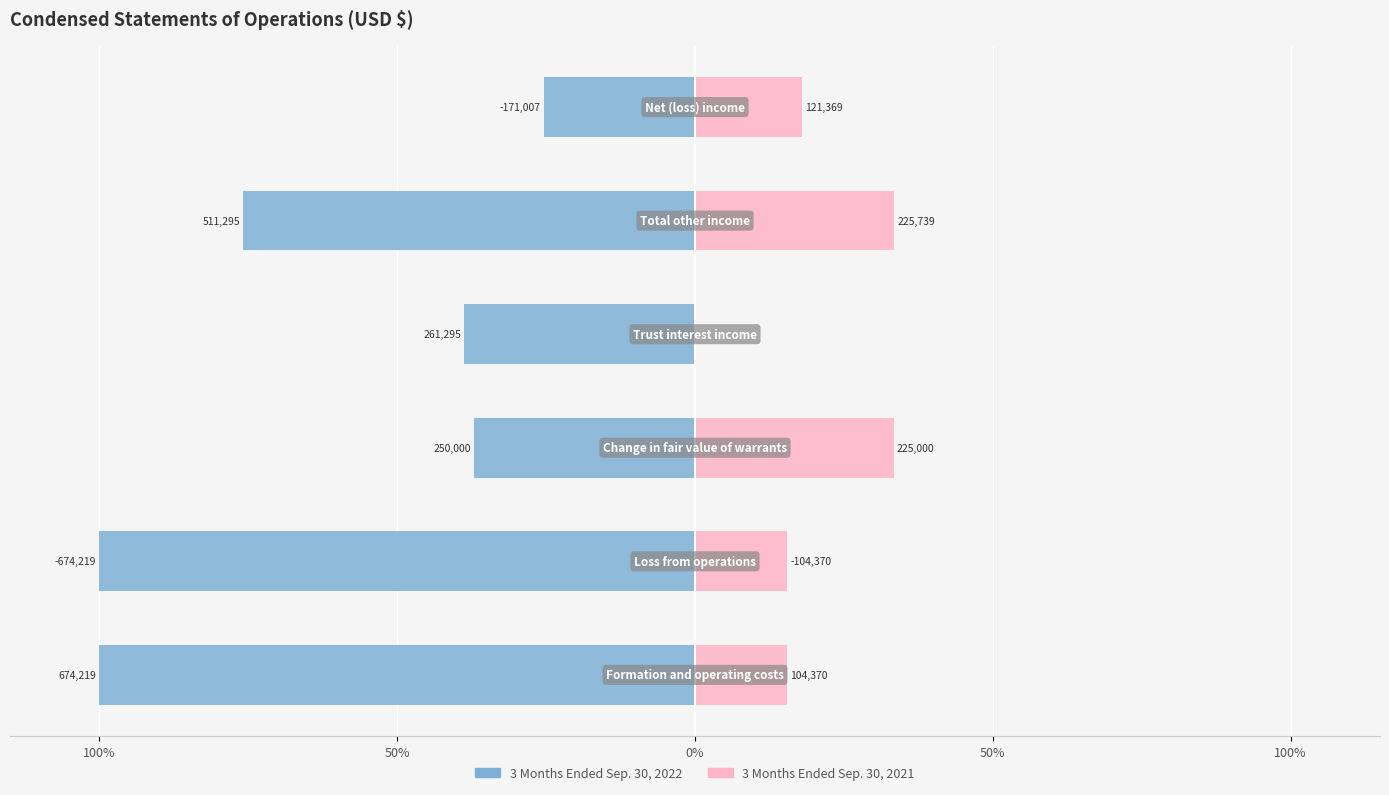

True or false: 3 Months Ended Sep. 30, 2022 has a value of -100.0 at 50%.

True